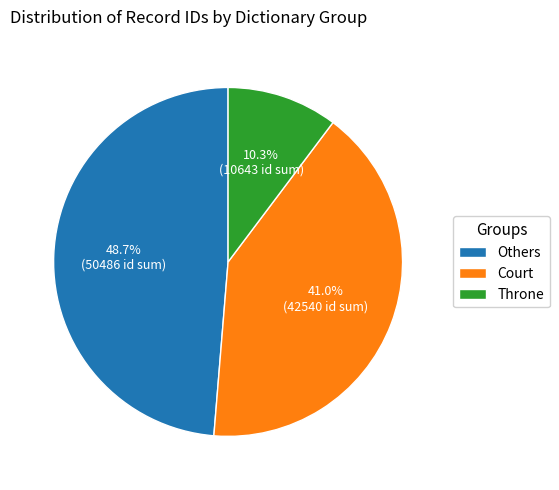

Does any single category account for the majority?

No